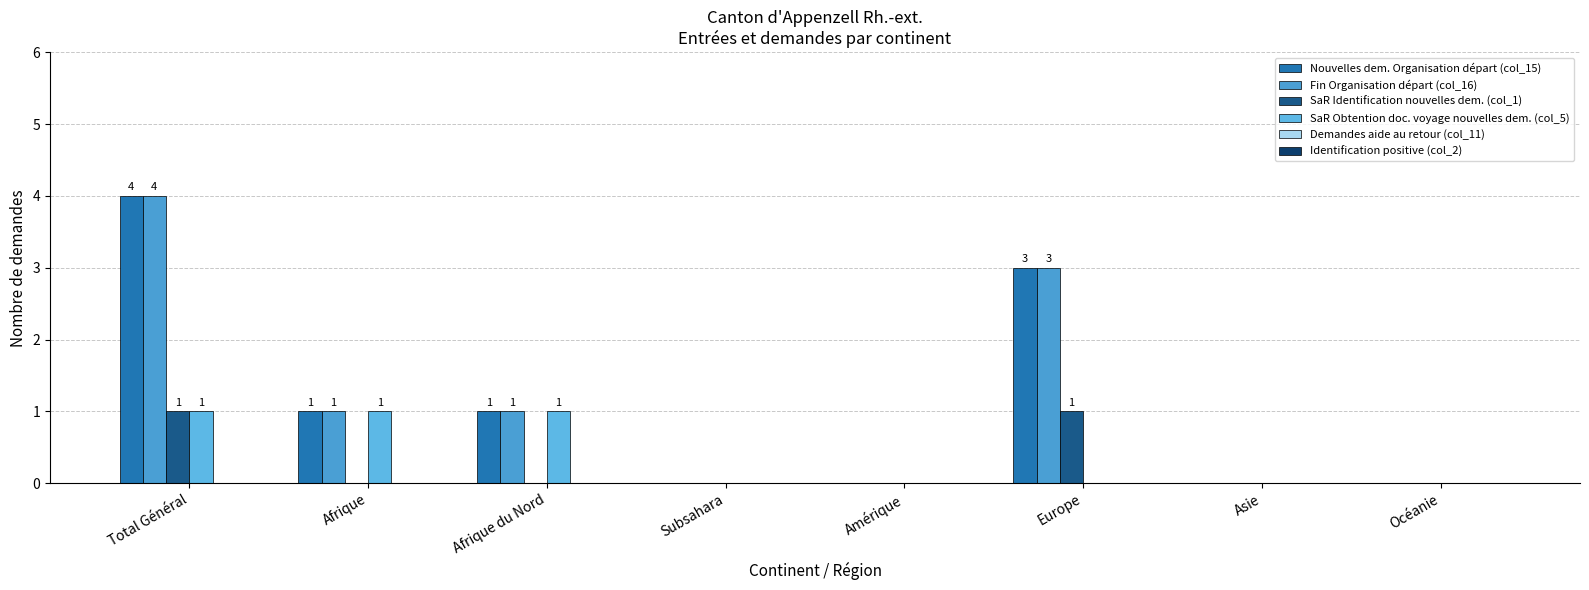

What position from the right is Subsahara?

5